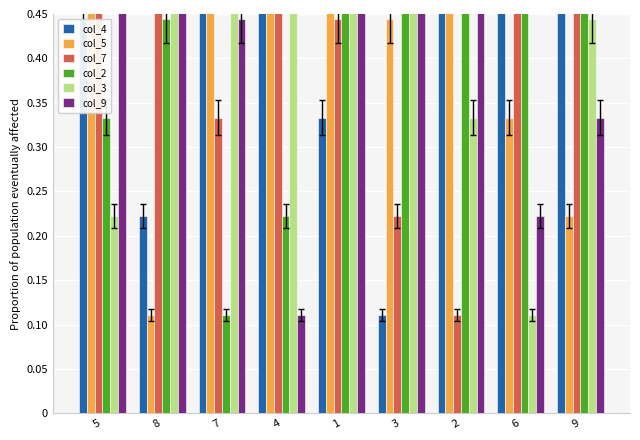

What is the difference between the second highest and second lowest values in the col_4 series?

0.7